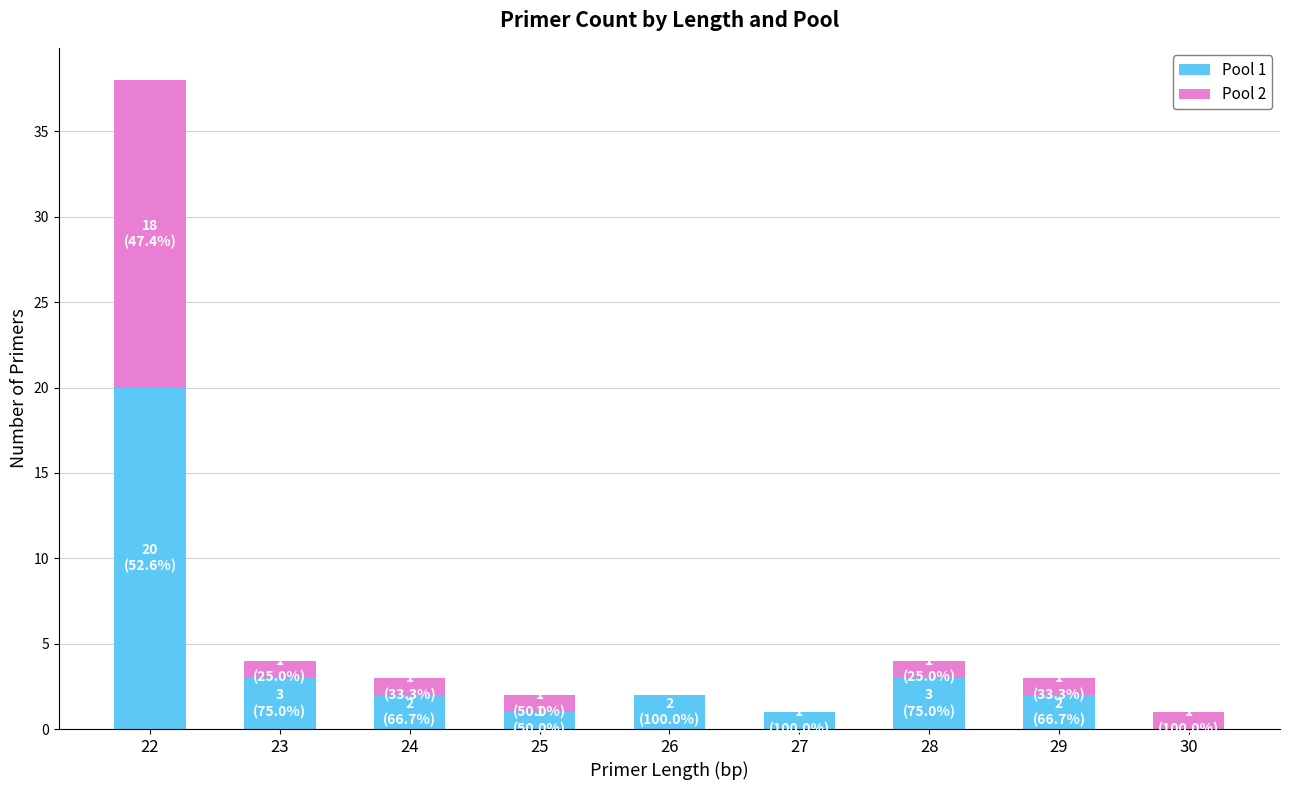

Reading left to right, what are the values for Pool 1?

22=20	23=3	24=2	25=1	26=2	27=1	28=3	29=2	30=0